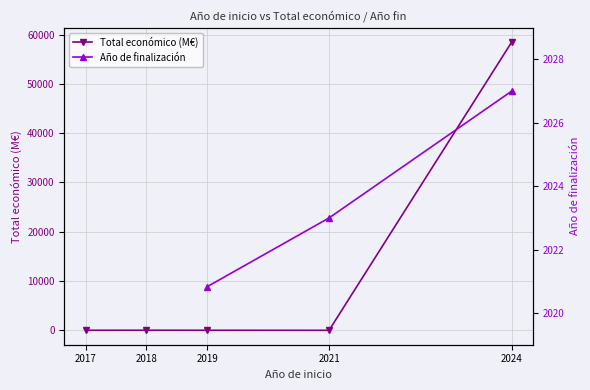

What is the value of the Total económico (M€) point at the 2nd from the left?

18.1